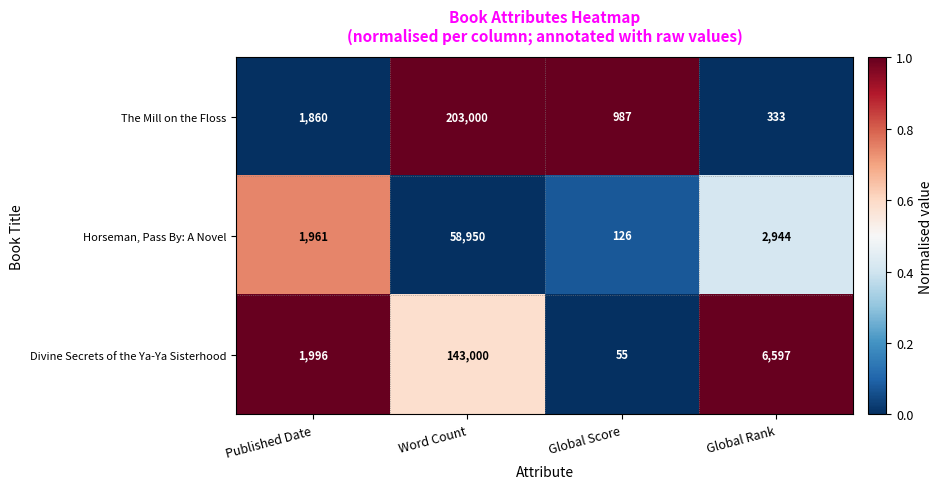

Reading right to left, extract all data points from this chart.

The Mill on the Floss: Global Rank=333	Global Score=987	Word Count=203000	Published Date=1860
Horseman, Pass By: A Novel: Global Rank=2944	Global Score=126	Word Count=58950	Published Date=1961
Divine Secrets of the Ya-Ya Sisterhood: Global Rank=6597	Global Score=55	Word Count=143000	Published Date=1996